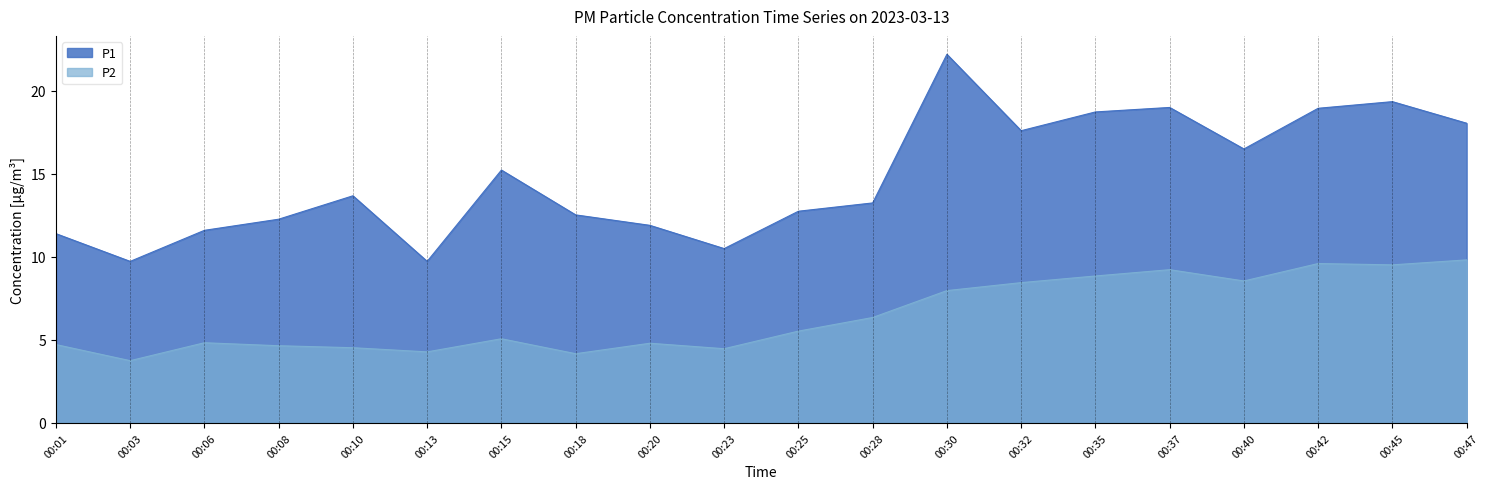

Which category has the highest value in the P1 series?

00:30